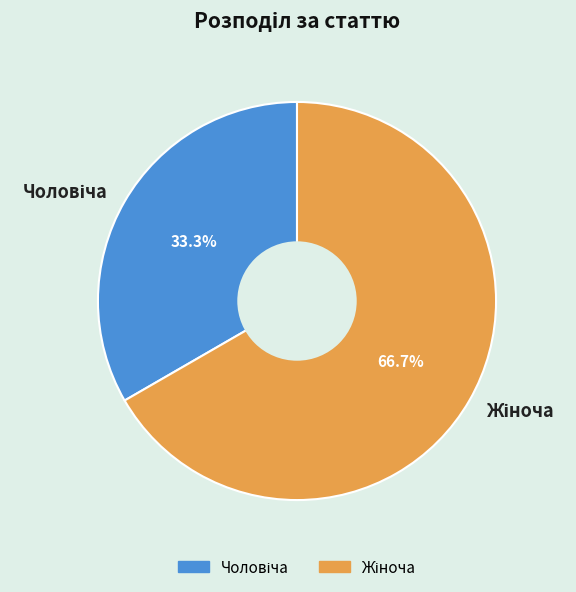

Does any single category account for the majority?

Yes